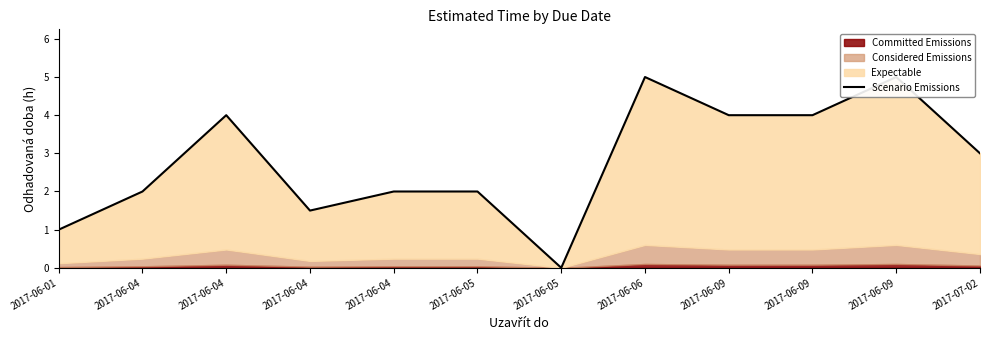

Does the chart have visible grid lines?

No